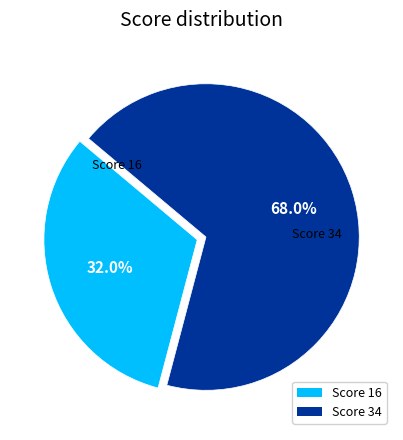

Which category accounts for the majority?

34